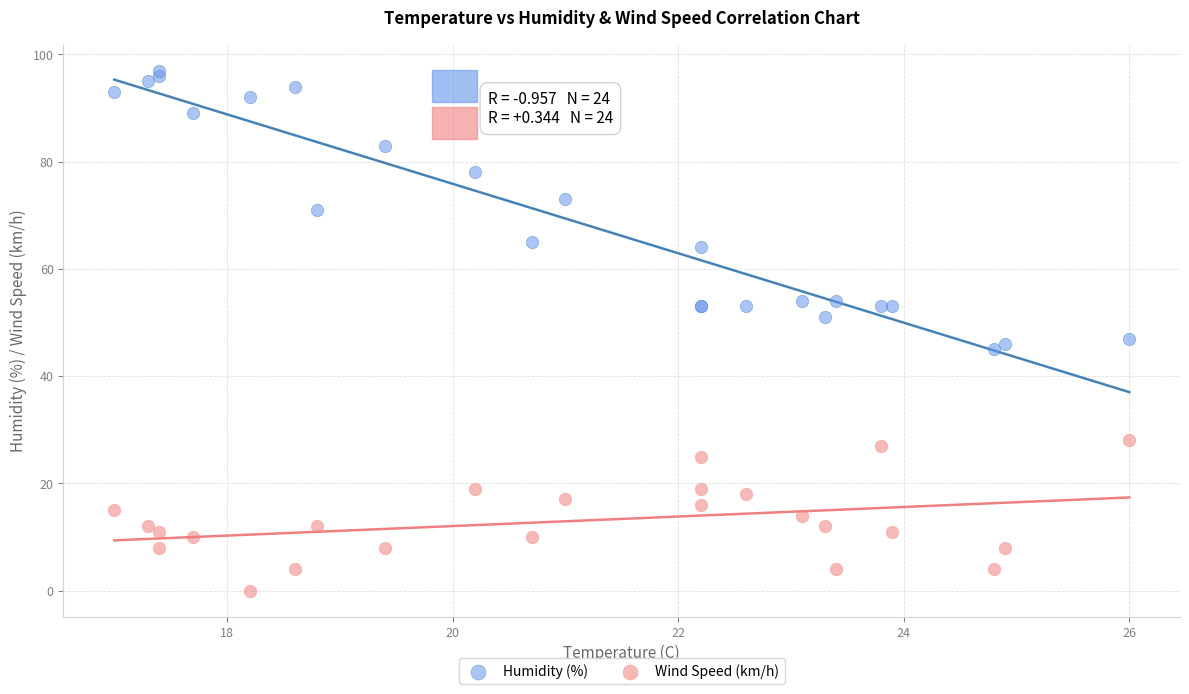

Which series has the largest Y range (max minus min)?

Humidity (%)